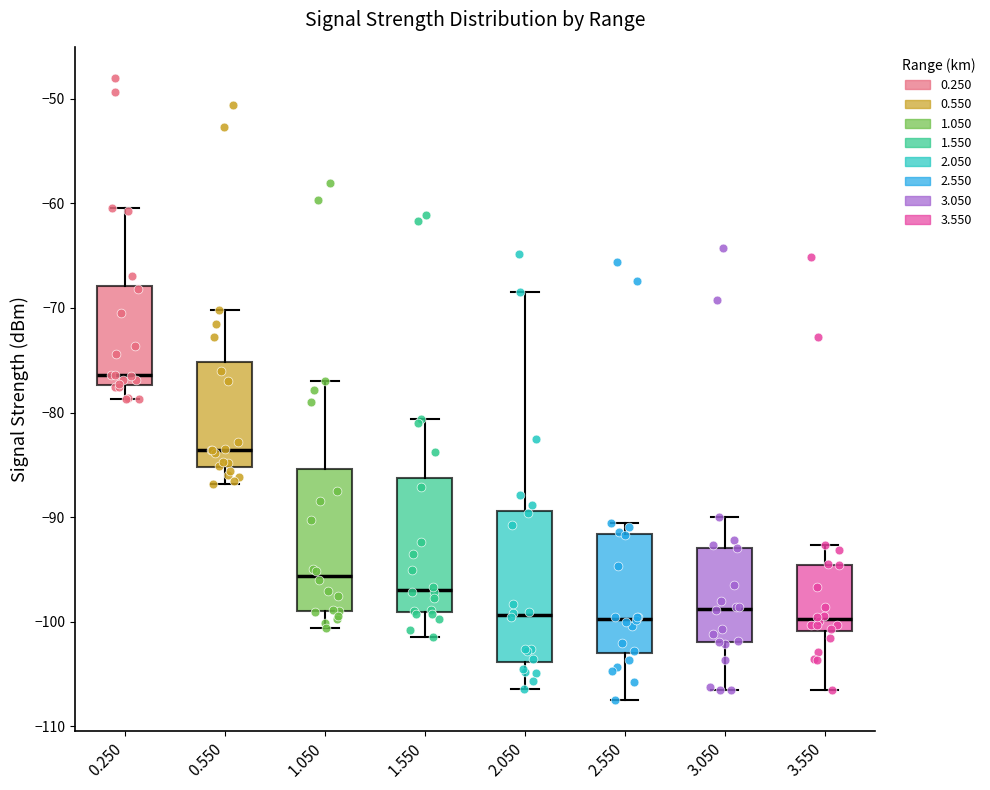

Reading left to right, read every box against the y-axis: the position of its median line, the range the box covers, and the ends of its whiskers. The values are not printed on the chart, so give them approximately, as read against the axis.

0.250: median -76, box -77 to -68, whiskers -79 to -60
0.550: median -84, box -85 to -75, whiskers -87 to -70
1.050: median -96, box -99 to -85, whiskers -101 to -77
1.550: median -97, box -99 to -86, whiskers -101 to -81
2.050: median -99, box -104 to -89, whiskers -106 to -68
2.550: median -100, box -103 to -92, whiskers -107 to -91
3.050: median -99, box -102 to -93, whiskers -106 to -90
3.550: median -100, box -101 to -95, whiskers -106 to -93